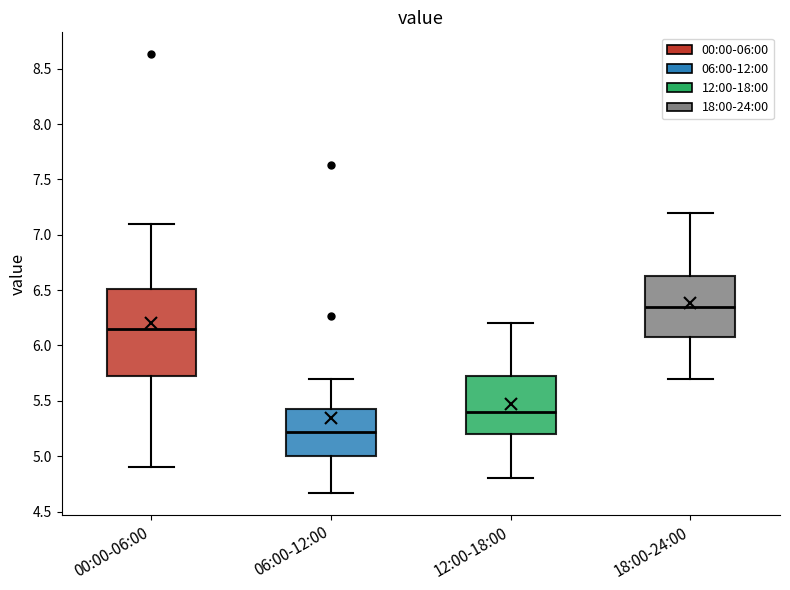

Reading left to right, transcribe this box plot: for each box, give where its median line is, the range the box spans, and where its two whiskers end, as read against the y-axis. The values are not printed on the chart, so give them approximately, as read against the axis.

00:00-06:00: median 6.15, box 5.70 to 6.50, whiskers 4.90 to 7.10
06:00-12:00: median 5.20, box 5.00 to 5.45, whiskers 4.65 to 5.70
12:00-18:00: median 5.40, box 5.20 to 5.75, whiskers 4.80 to 6.20
18:00-24:00: median 6.35, box 6.10 to 6.65, whiskers 5.70 to 7.20